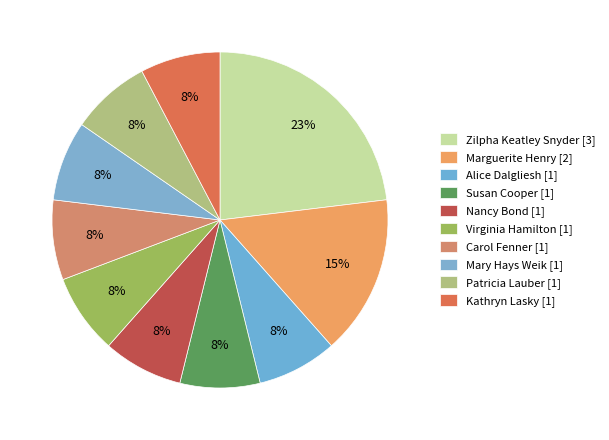

How many slices are in this pie chart?

10